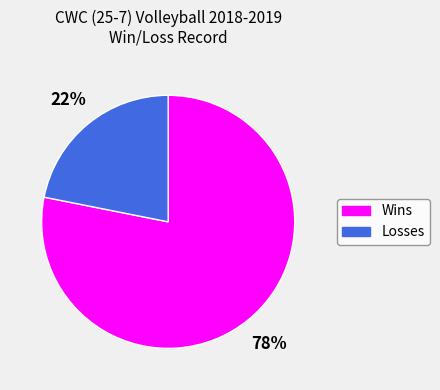

To the nearest percent, what is the average slice percentage?

50%